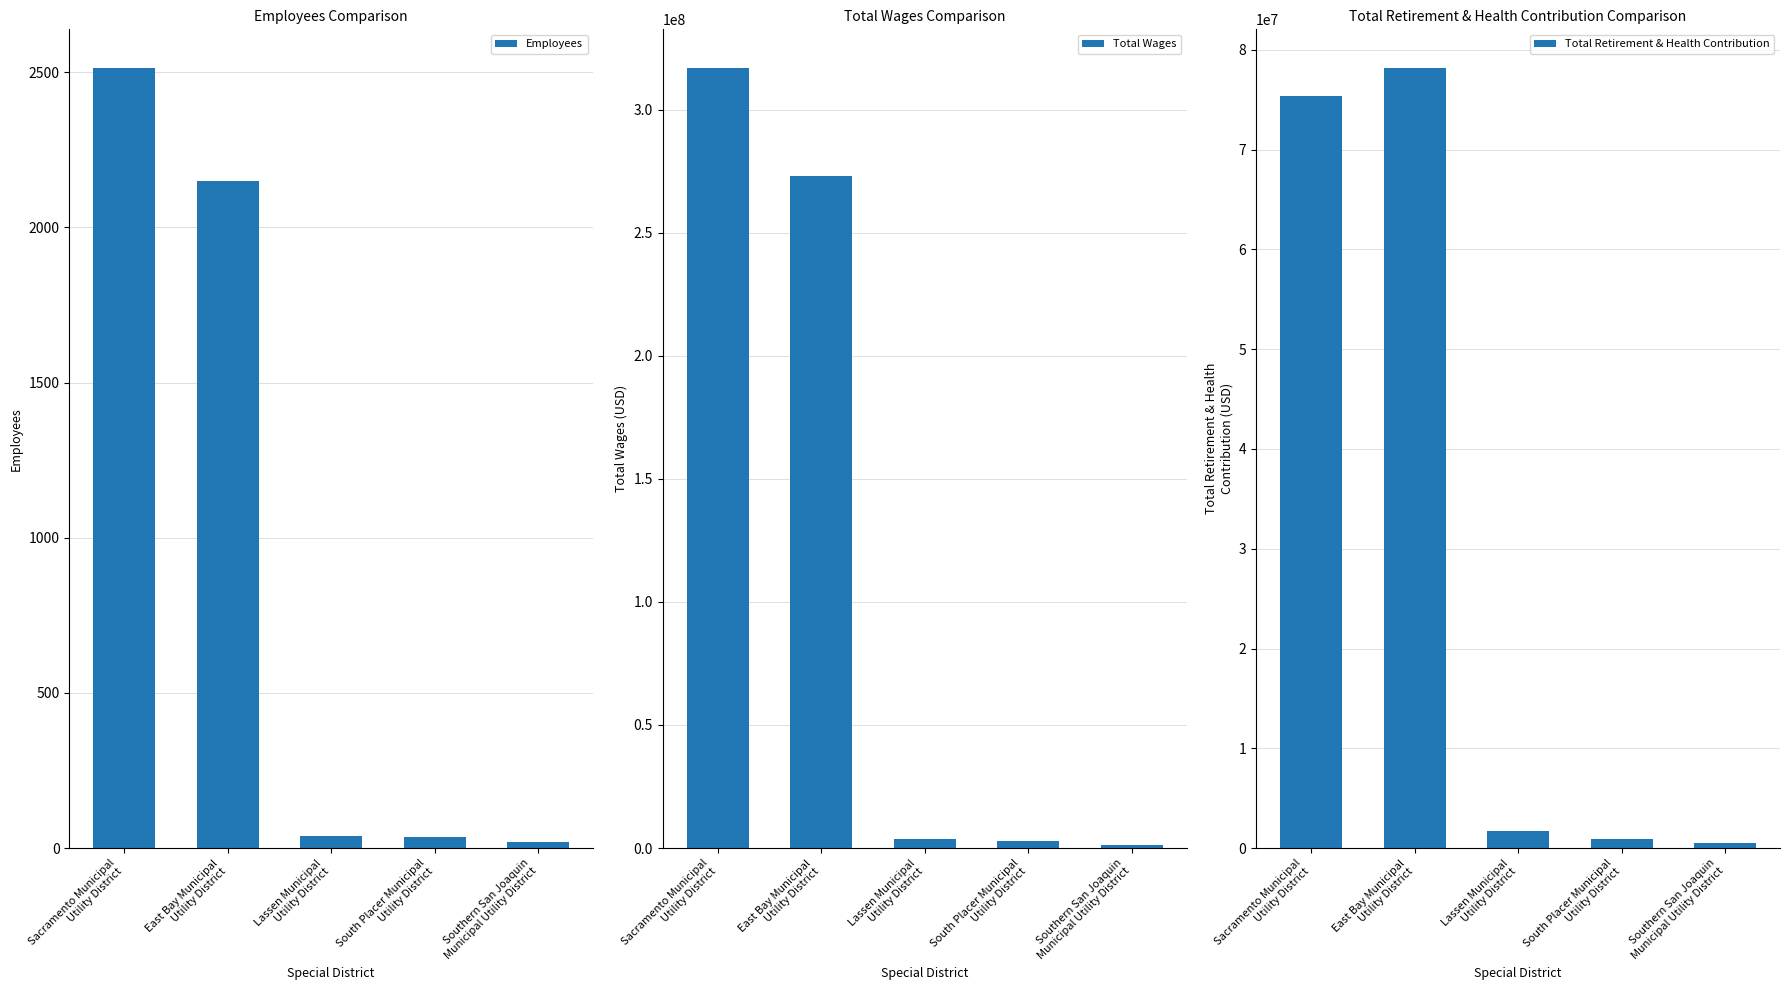

Reading left to right, extract all data points from this chart.

Employees: 2513	2151	40	36	18
Total Wages: 316810505	273031955	3623357	2756382	1118395
Total Retirement & Health Contribution: 75354985	78149565	1747547	897920	493529